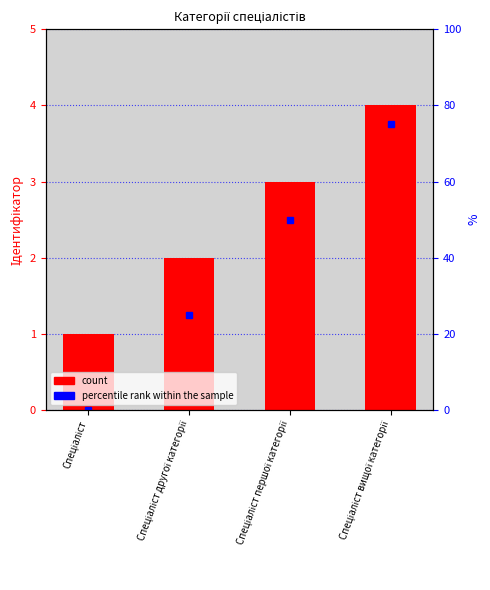

How many percentile rank within the sample values are between 25 and 75?

3